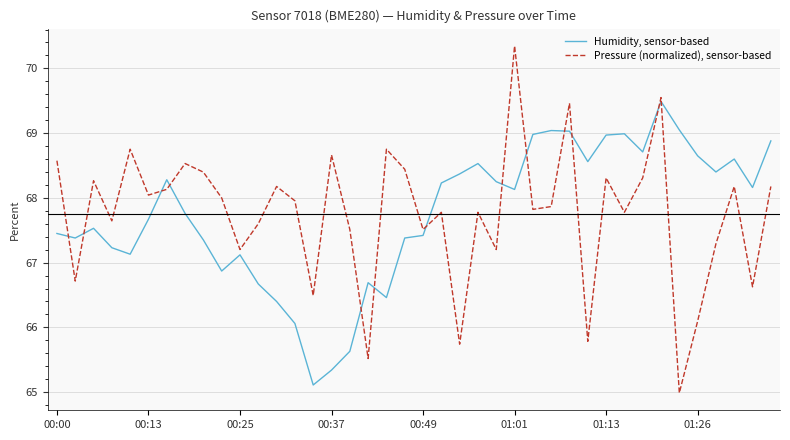

How many intersections are there between Pressure (normalized), sensor-based and Humidity, sensor-based?

13